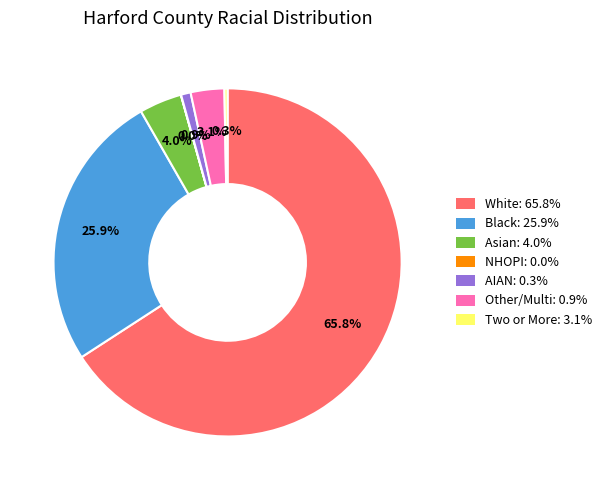

Does any single category account for the majority?

Yes